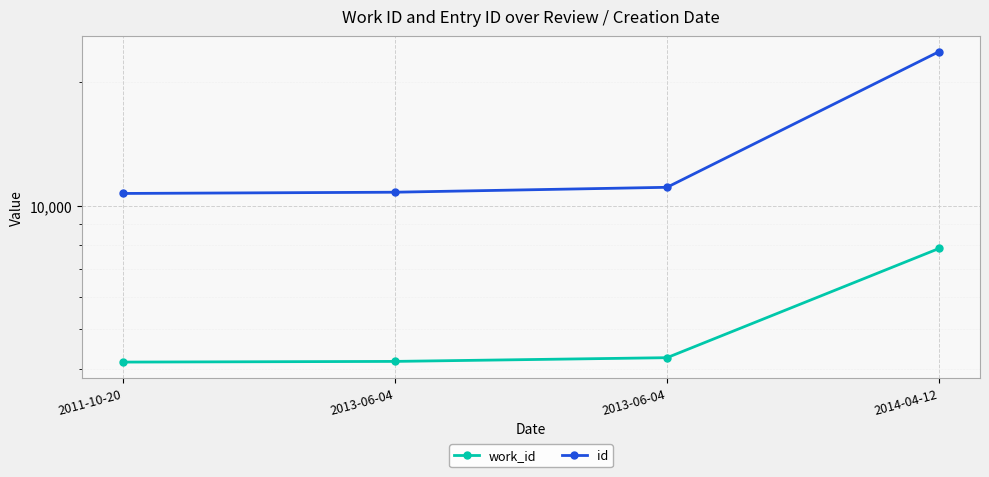

True or false: work_id and id intersect in this chart.

False